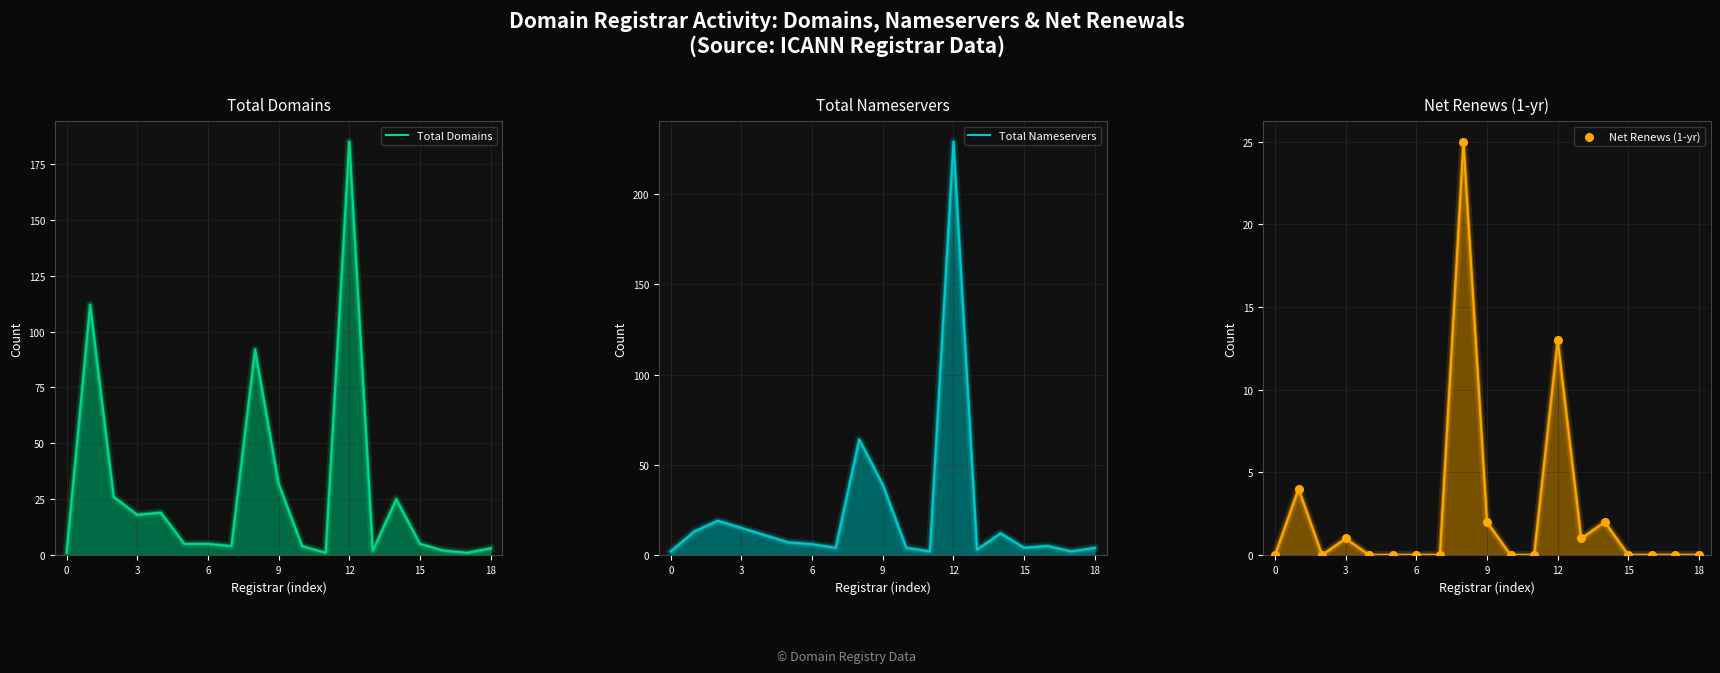

What is the change in value from 8 to 13?

-24